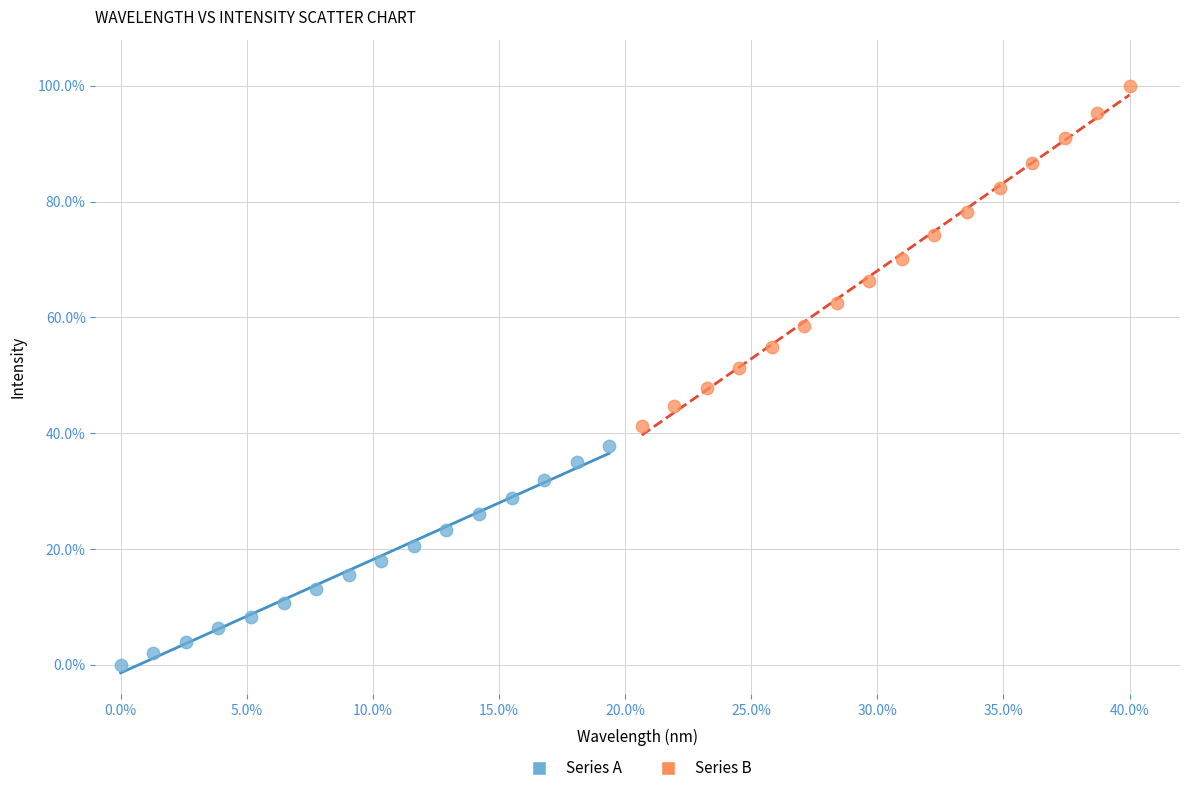

Which series contains the highest Y value?

Series B